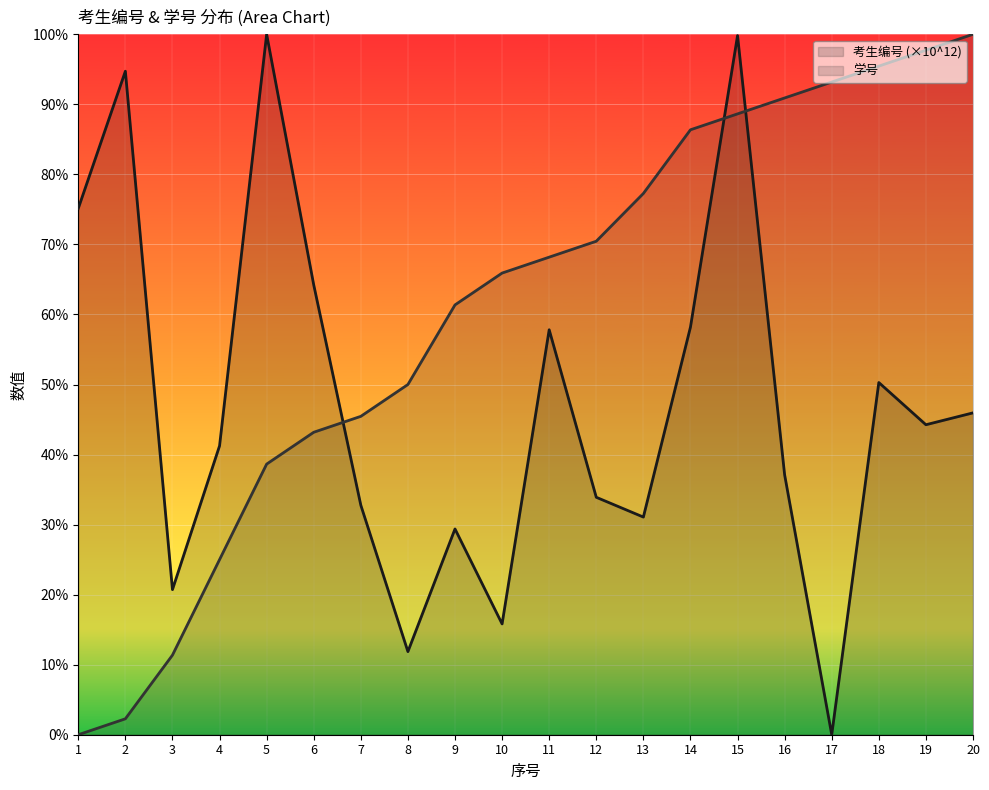

What is the value of the 考生编号 (×10^12) line point at the 2nd from the left?

94.7